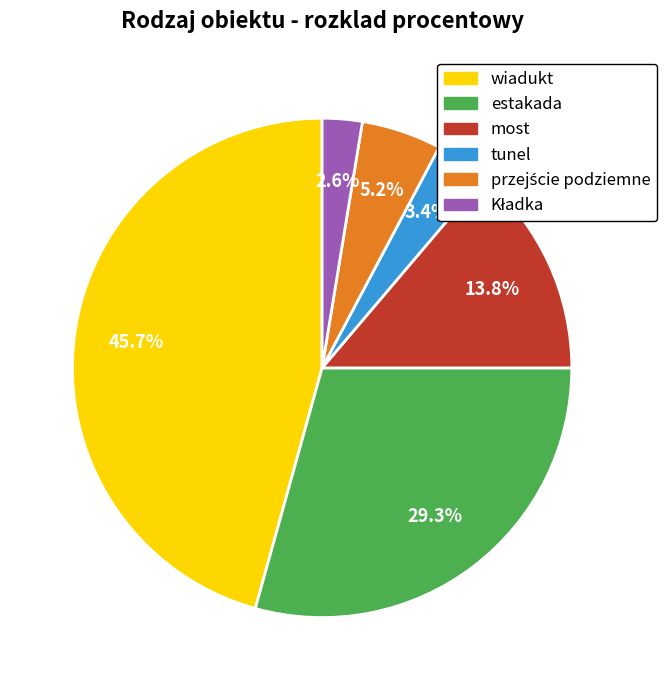

Does estakada represent more than half of the total?

No